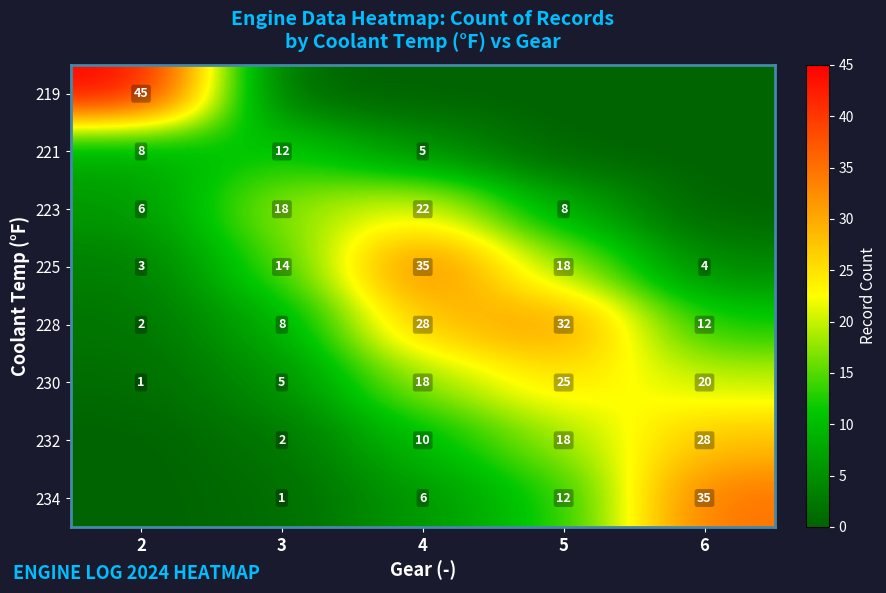

True or false: 221 has a value of 2 at 2.

False